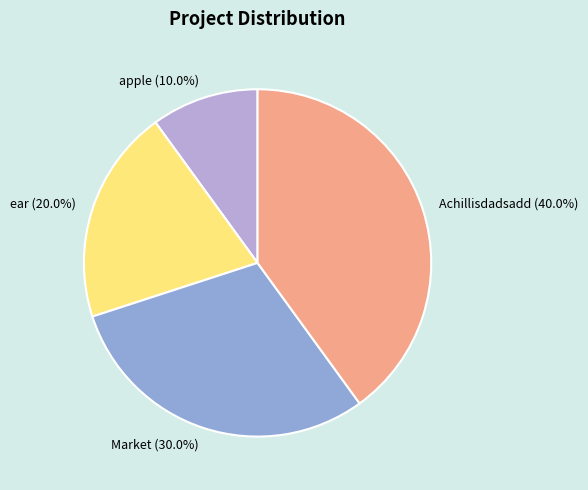

Count the number of slices in the pie.

4